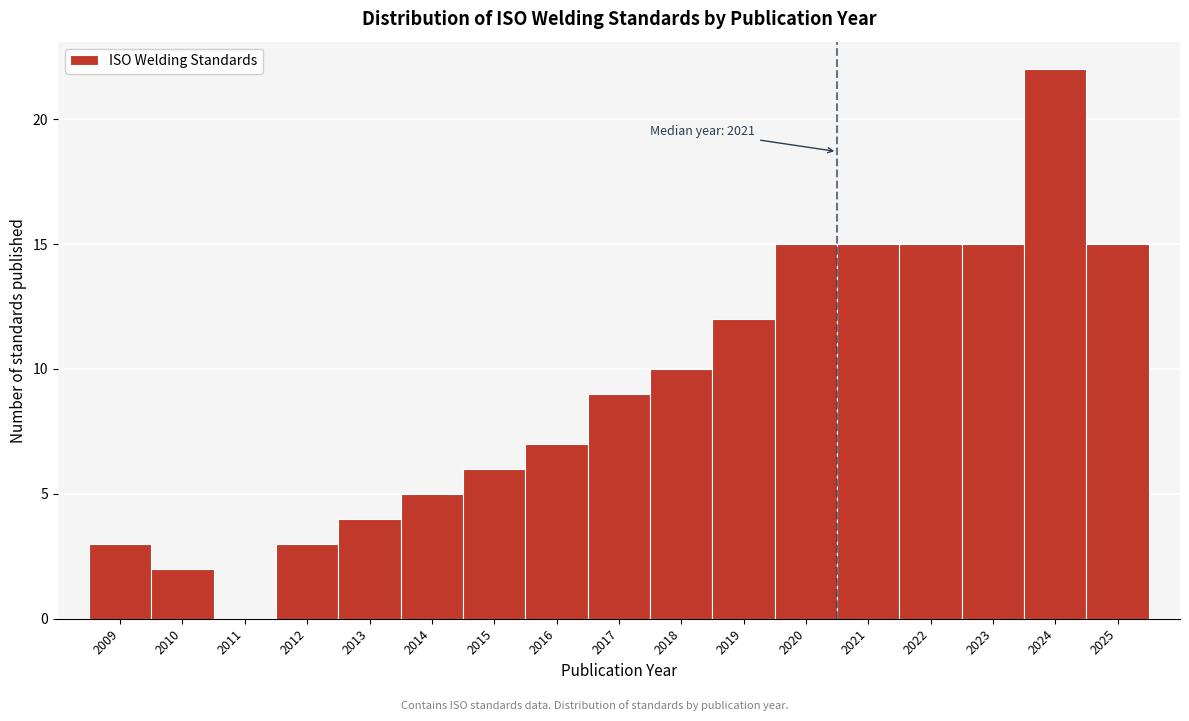

Reading right to left, transcribe all the data shown in this chart.

2025=15	2024=22	2023=15	2022=15	2021=15	2020=15	2019=12	2018=10	2017=9	2016=7	2015=6	2014=5	2013=4	2012=3	2011=0	2010=2	2009=3